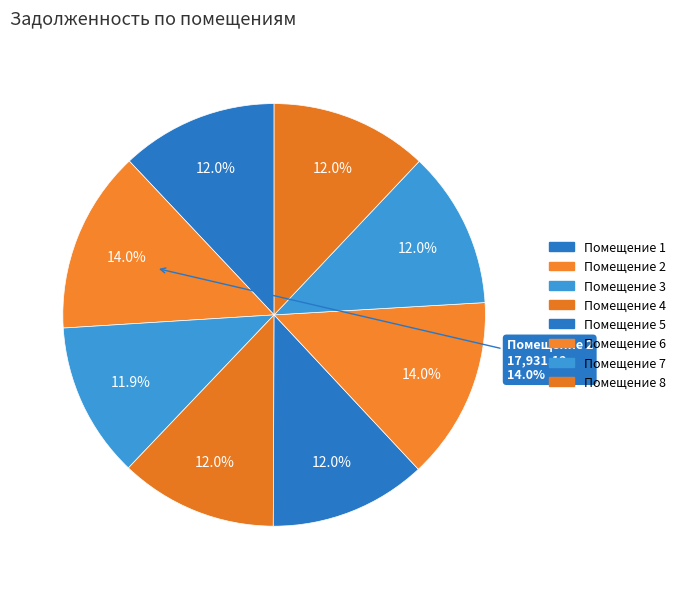

The 2 slice represents 6% of the pie. True or false?

False